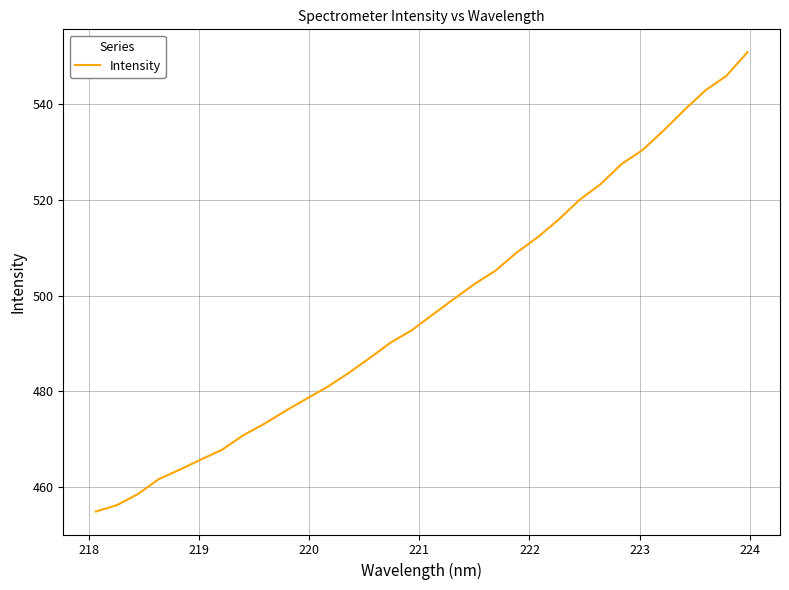

What is the greatest value displayed?

550.9